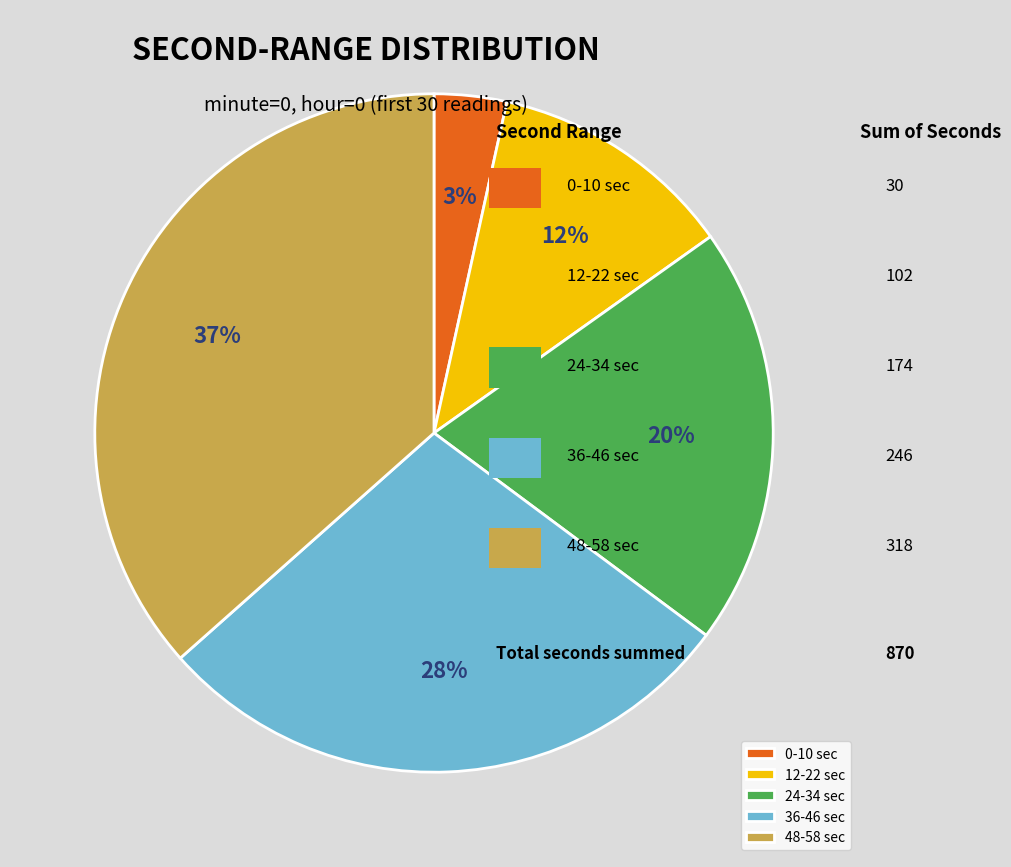

To the nearest percent, what is the combined percentage of 0-10 sec and 12-22 sec?

15%